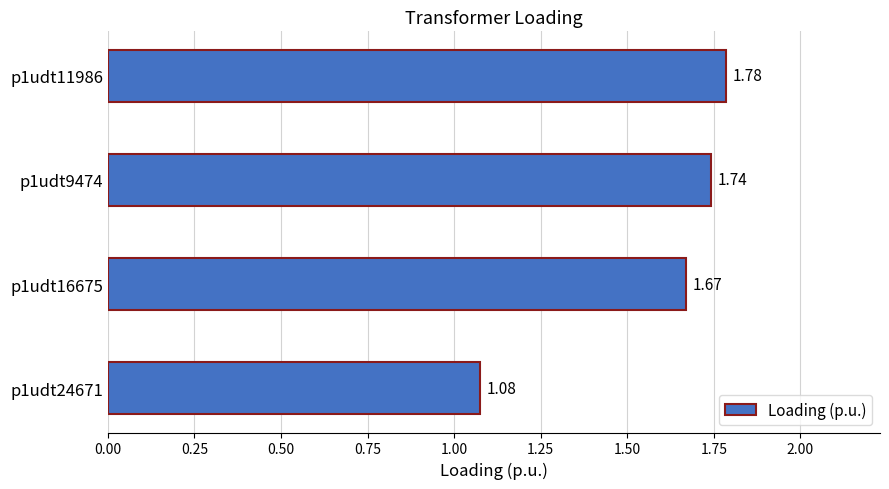

What is the average value?

1.6